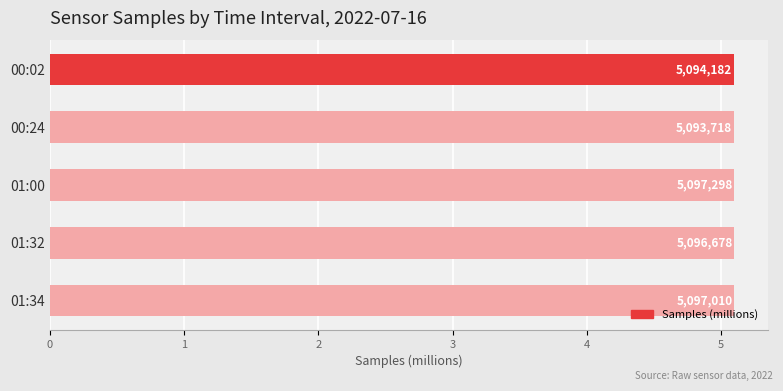

What is the average value?

5.1